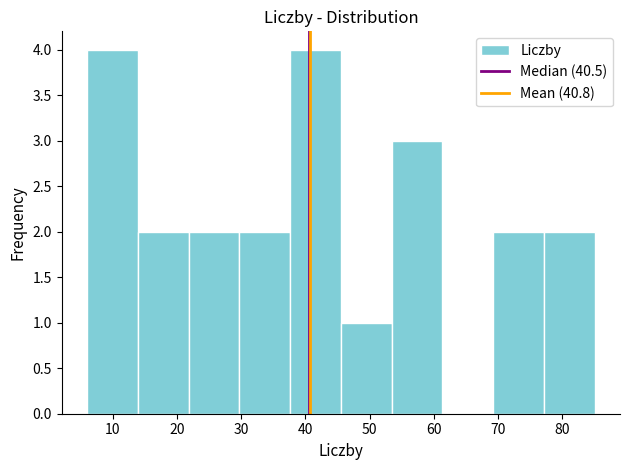

Reading left to right, list every bar in this chart as the range it spans on the x-axis followed by its height. Neither the bar edges nor the heights are printed on the chart, so give them approximately, as read against the axes.

6.0 to 13.9: 4
13.9 to 21.8: 2
21.8 to 29.7: 2
29.7 to 37.6: 2
37.6 to 45.5: 4
45.5 to 53.4: 1
53.4 to 61.3: 3
61.3 to 69.2: 0
69.2 to 77.1: 2
77.1 to 85.0: 2